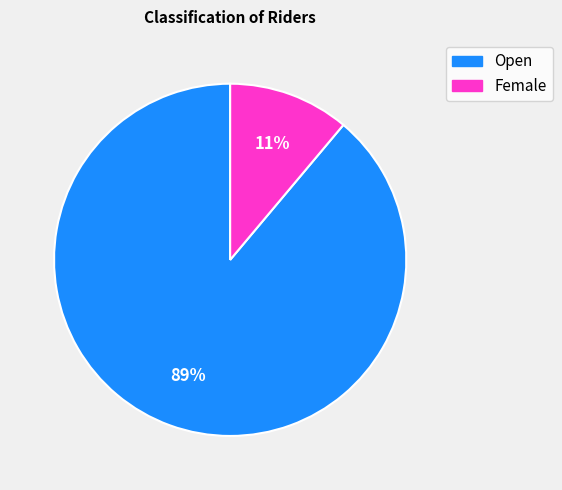

The Female slice represents 24% of the pie. True or false?

False